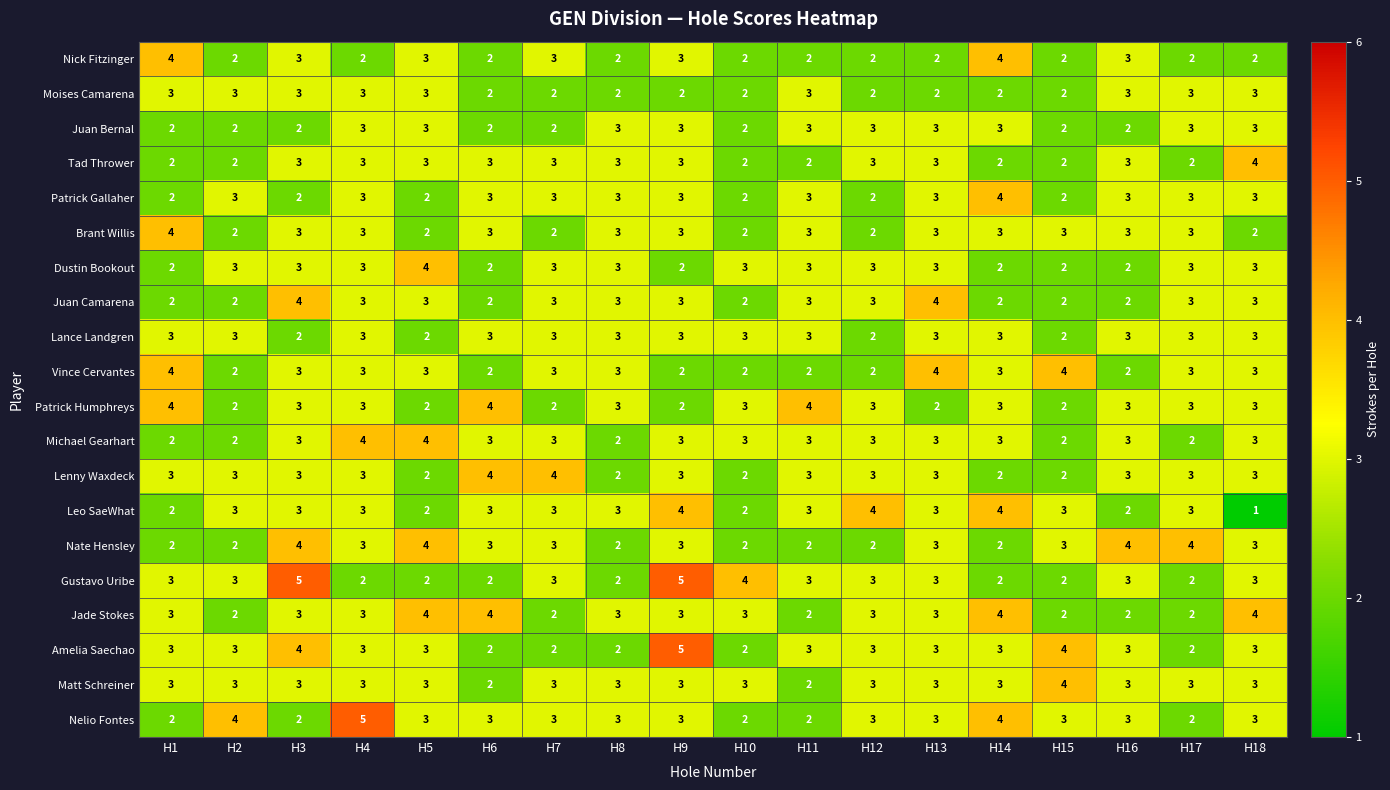

Where does the Patrick Humphreys series first go above 3?

H1